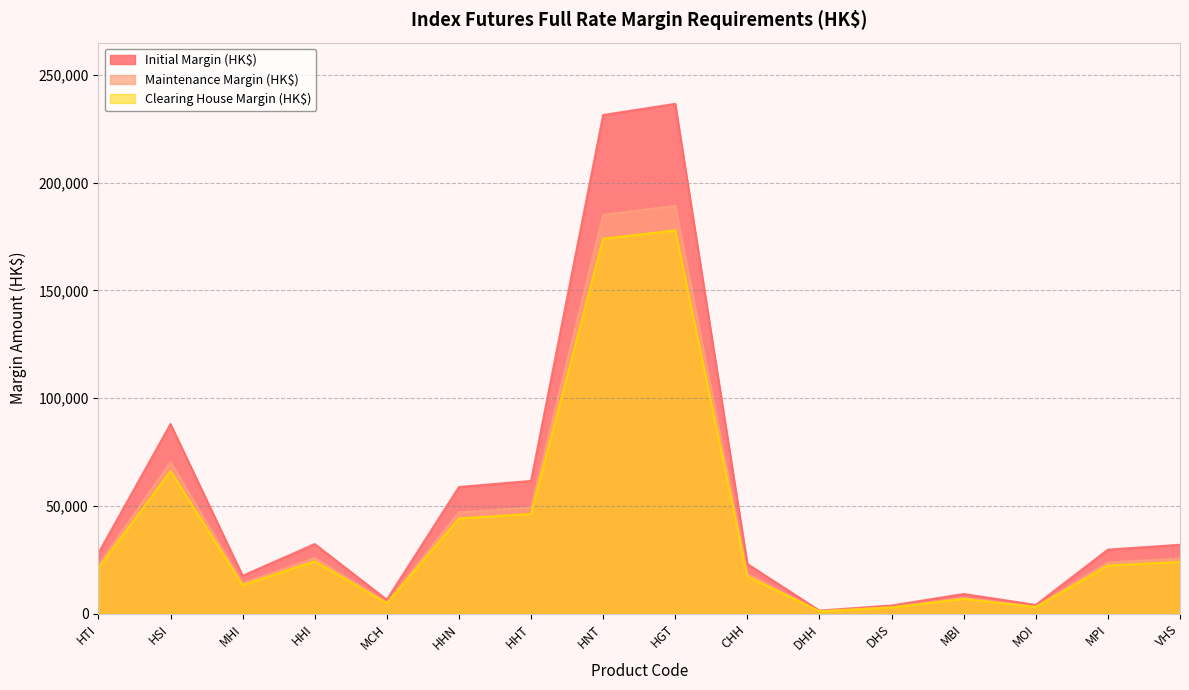

Where is Maintenance Margin (HK$) nearest to the value 95174?

HSI